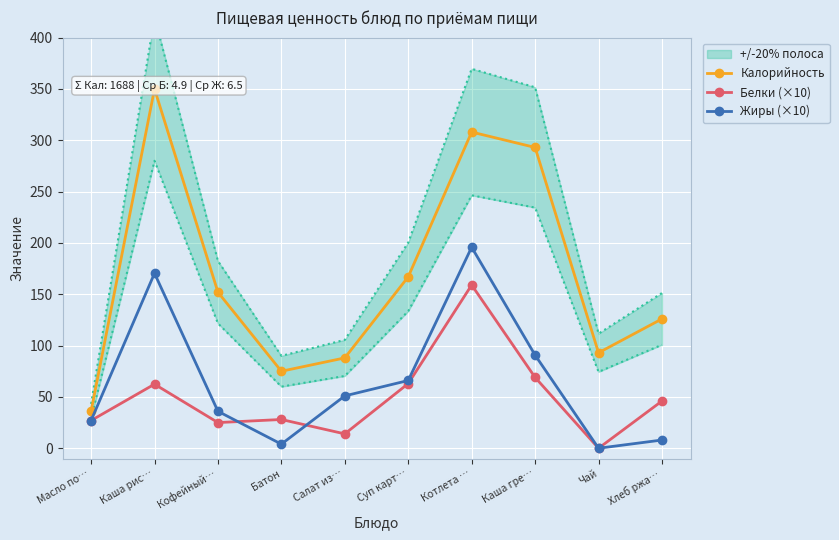

True or false: Белки (×10) has a value of 104.8 at Котлета ….

False